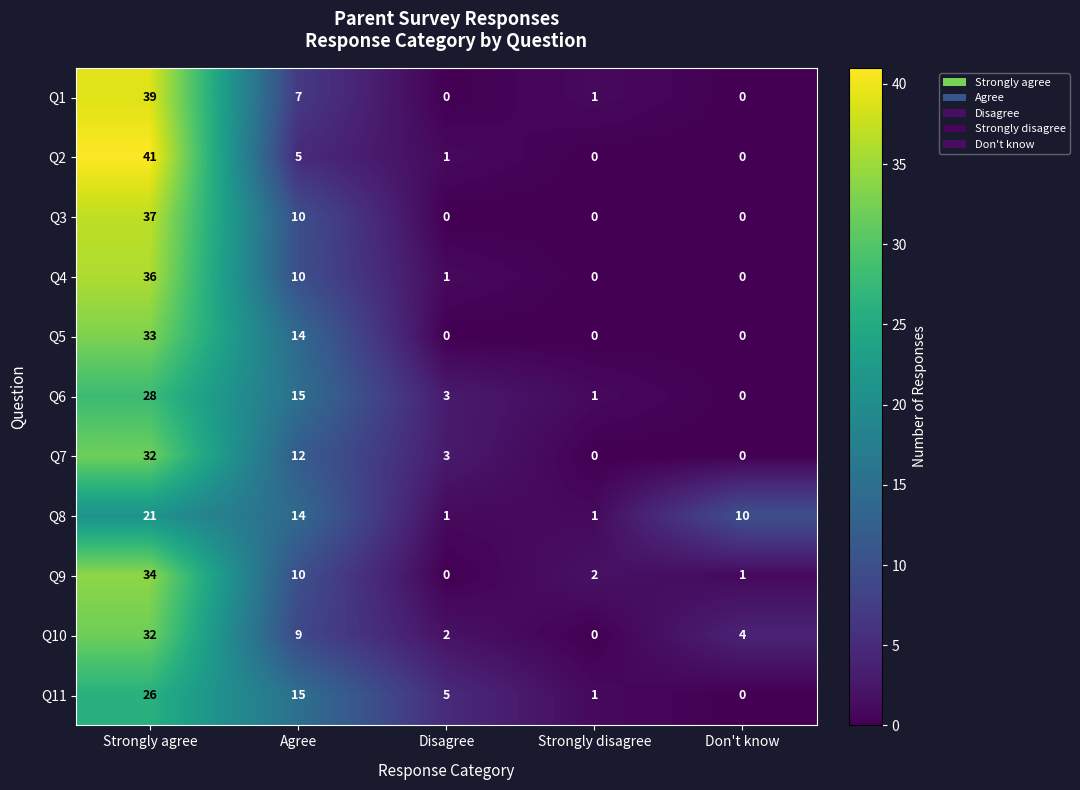

At which label does Q1 first exceed 1?

Strongly agree